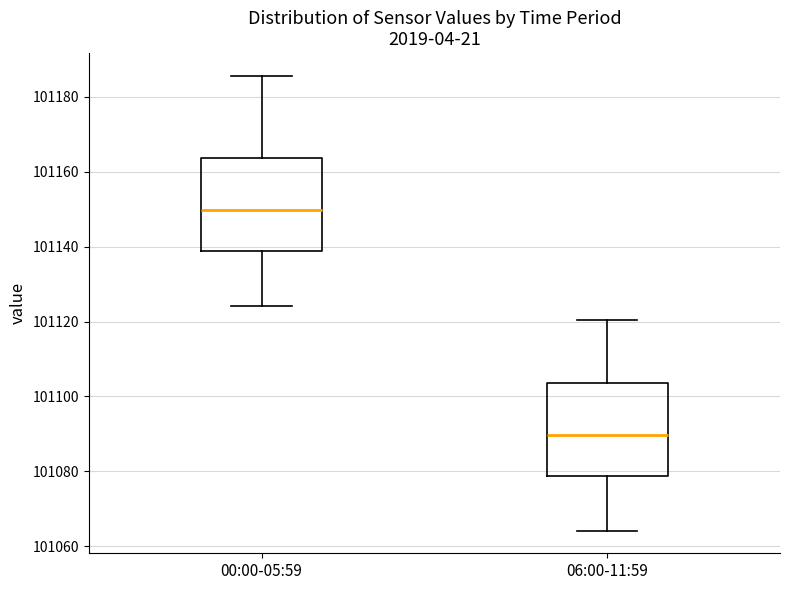

Where does the upper whisker of the box for 00:00-05:59 end on the y-axis? The values are not printed on the chart, so give them approximately, as read against the axis.

101186